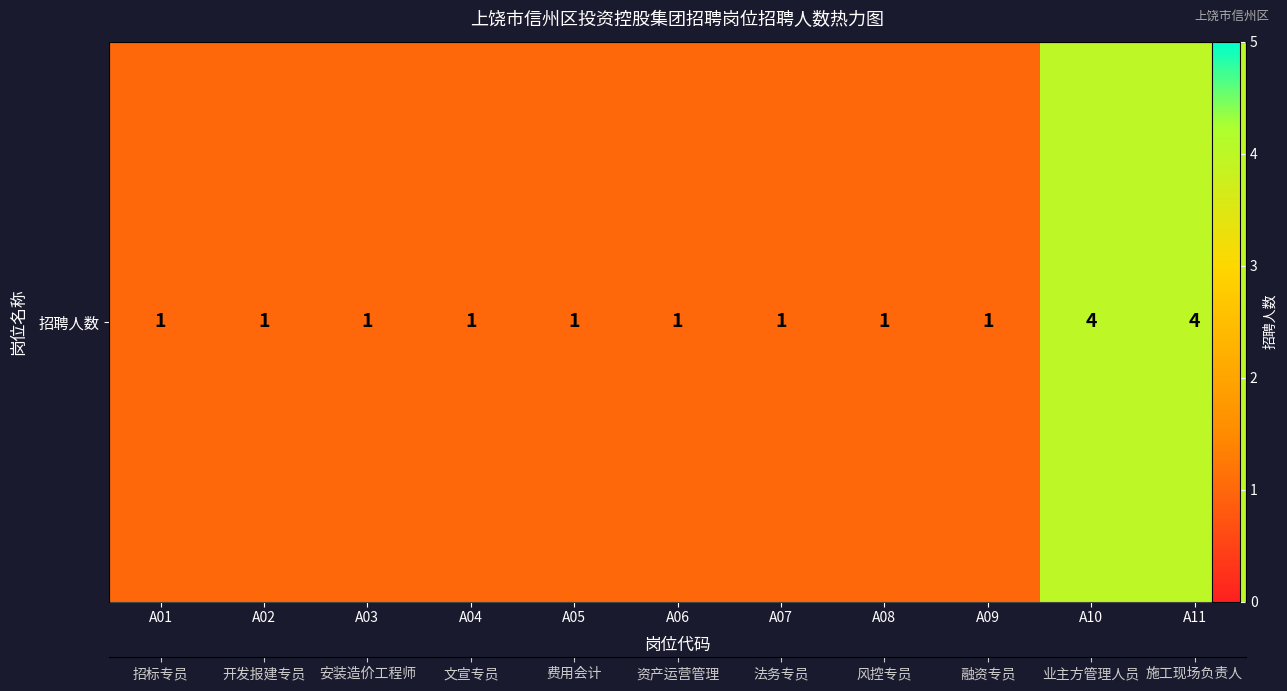

Is it true that the value at A03 is 1?

True